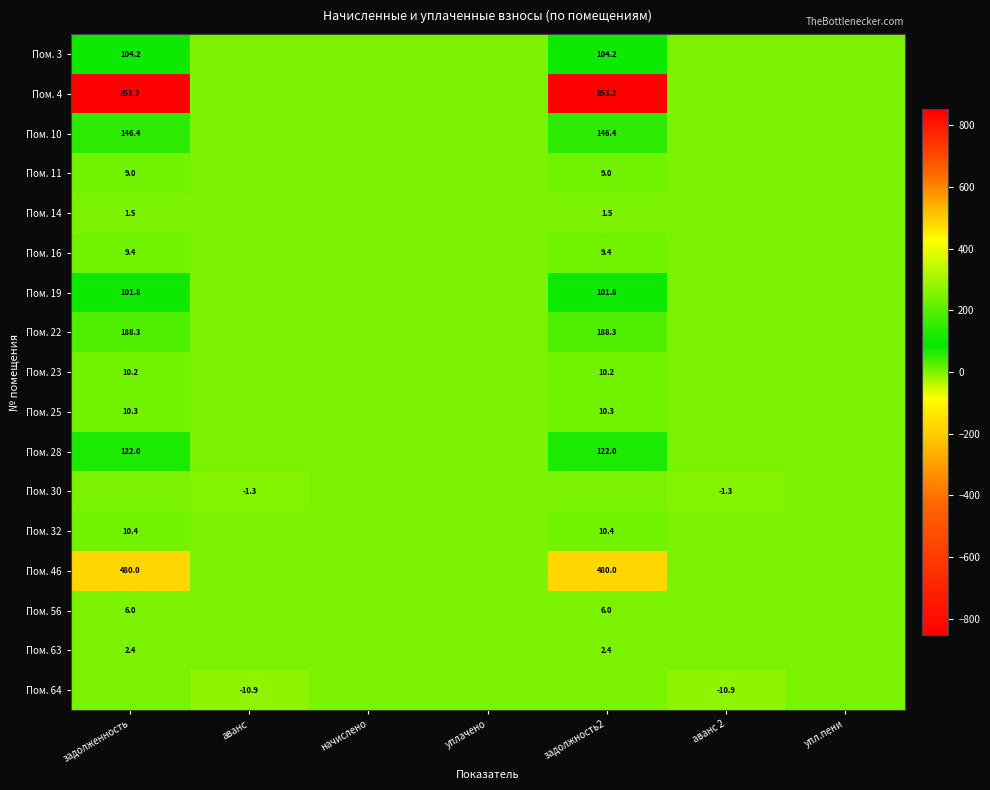

How many categories are shown in the chart?

7